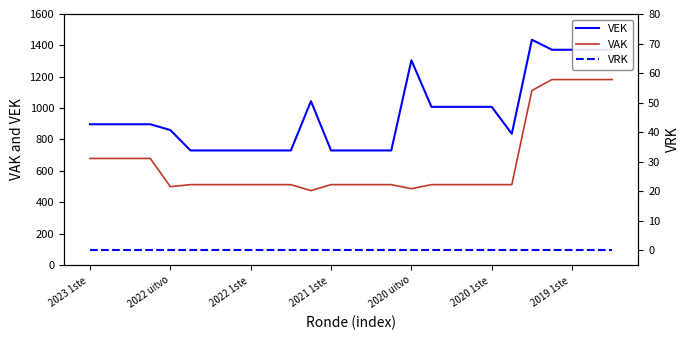

True or false: VEK and VAK intersect in this chart.

False